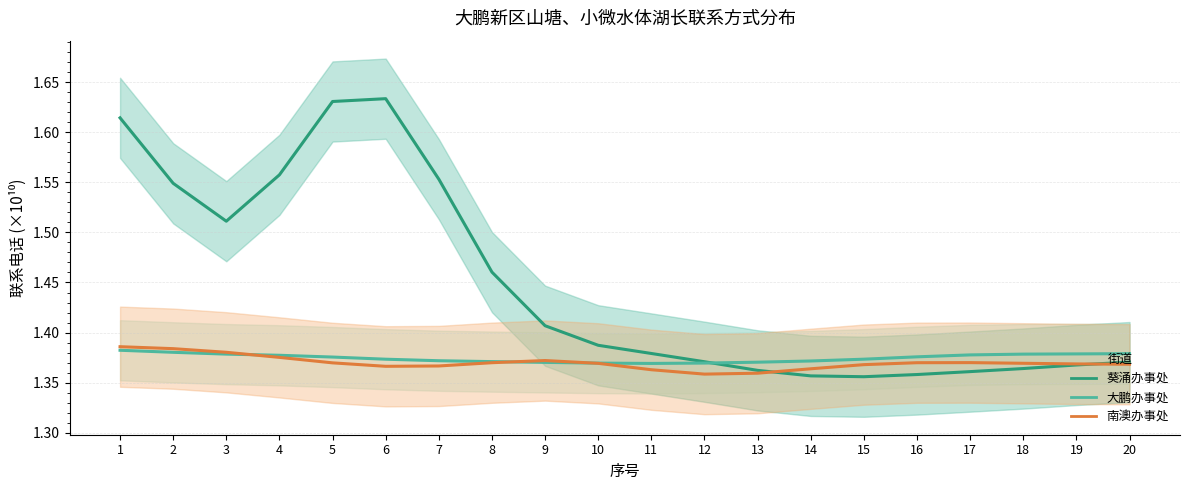

What is the highest value of the 南澳办事处 series?

1.4